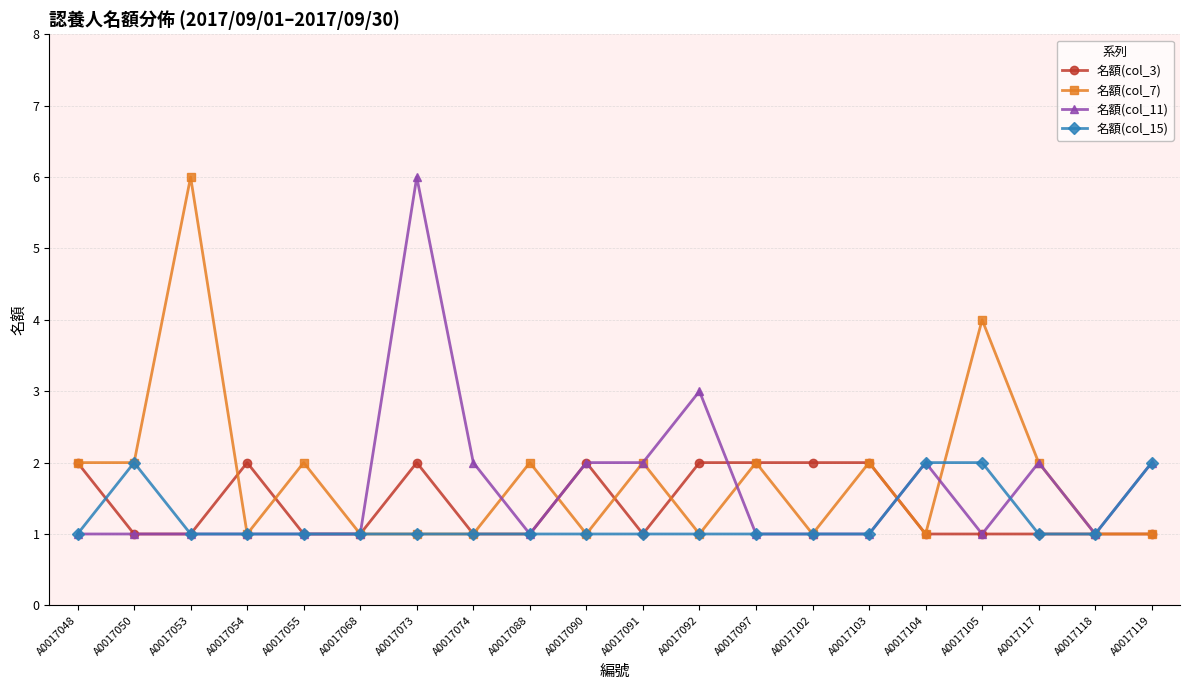

The 名額(col_3) series shows 2 at A0017103. True or false?

True